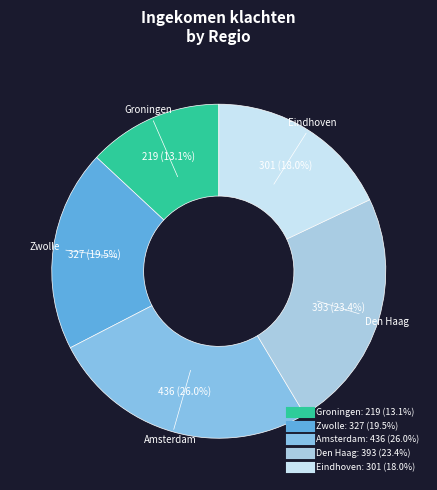

Which category has the biggest portion of the pie?

Amsterdam